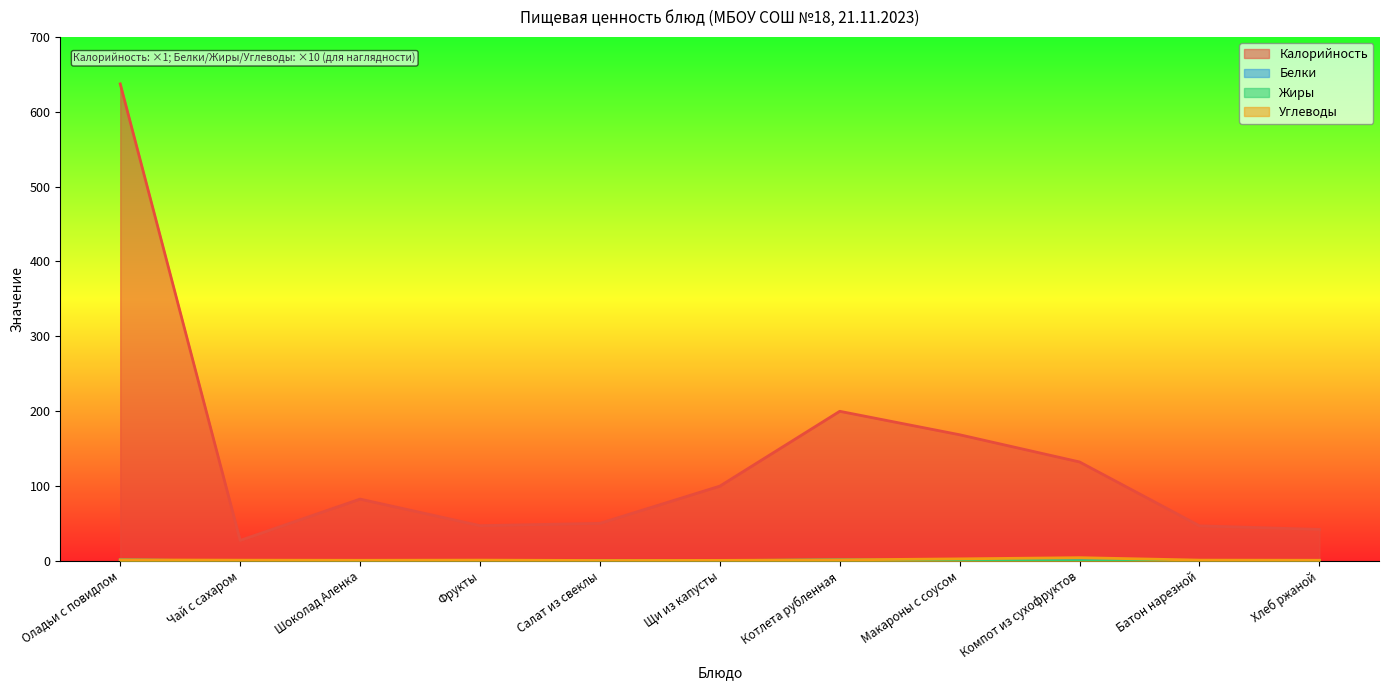

Which series changed the most between Щи из капусты and Компот из сухофруктов?

Калорийность